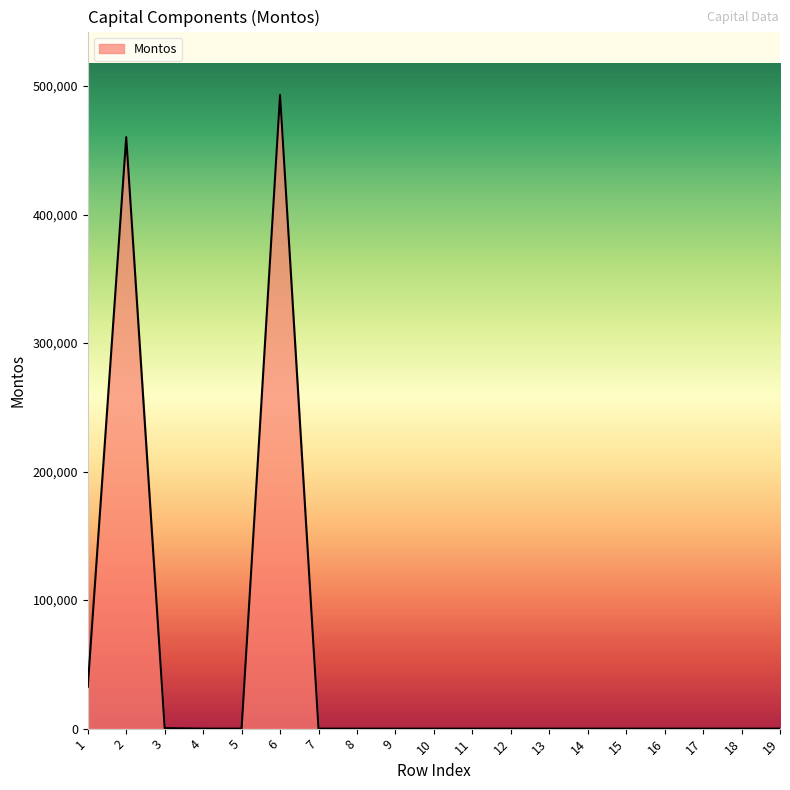

The value at 16 is 0.0. True or false?

True